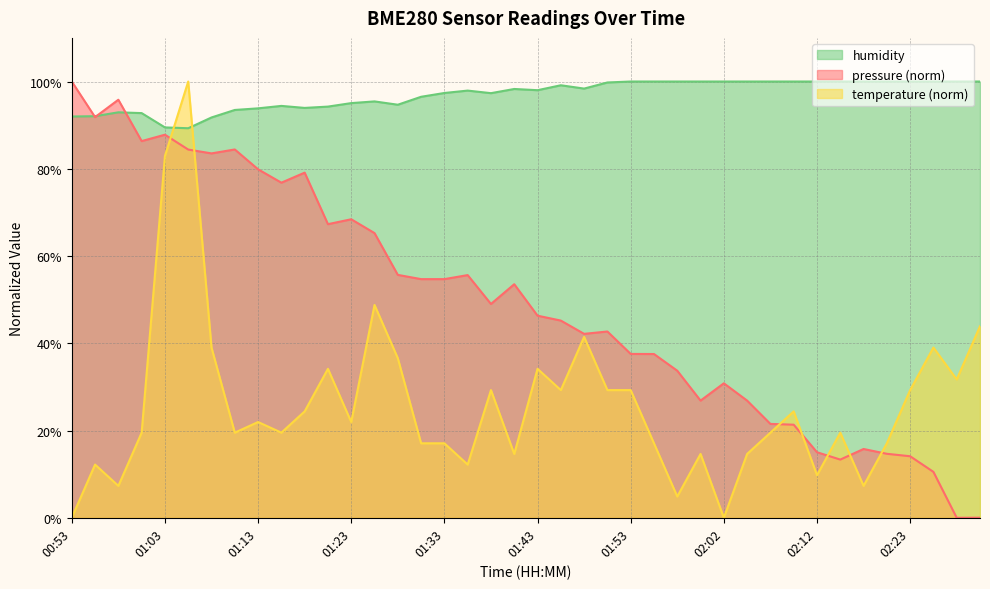

In humidity, how many points are higher than both neighbors (excluding endpoints)?

6